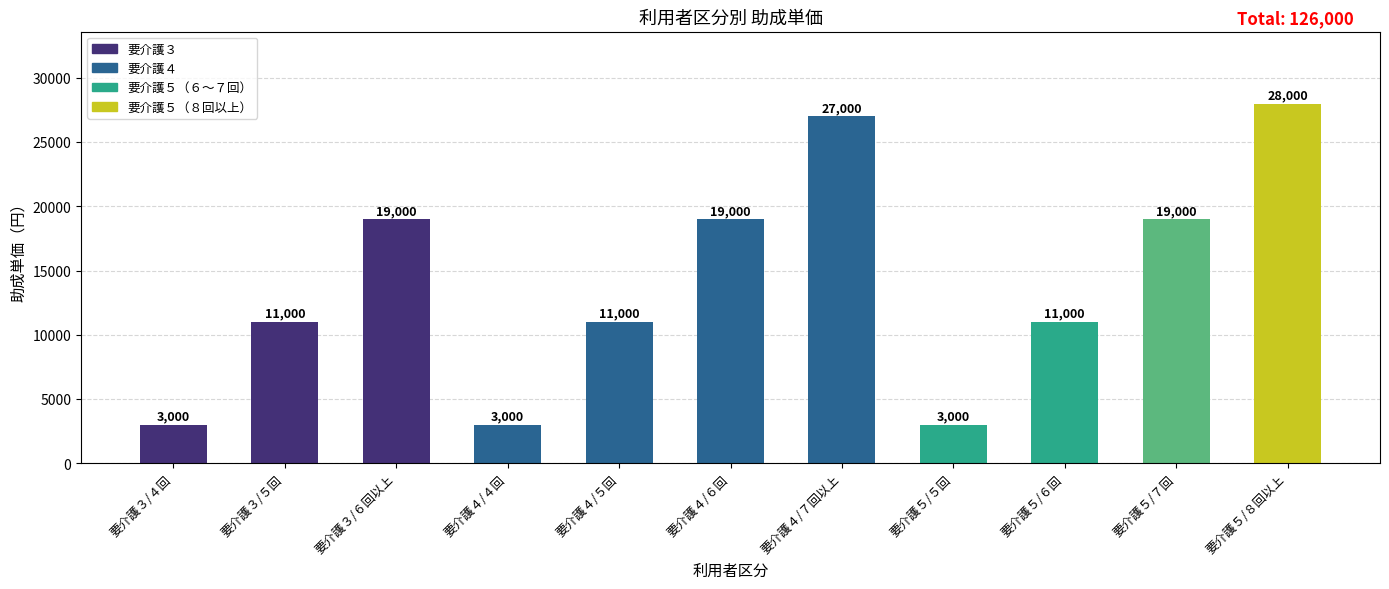

Reading left to right, extract all data points from this chart.

要介護３/４回=3000	要介護３/５回=11000	要介護３/６回以上=19000	要介護４/４回=3000	要介護４/５回=11000	要介護４/６回=19000	要介護４/７回以上=27000	要介護５/５回=3000	要介護５/６回=11000	要介護５/７回=19000	要介護５/８回以上=28000